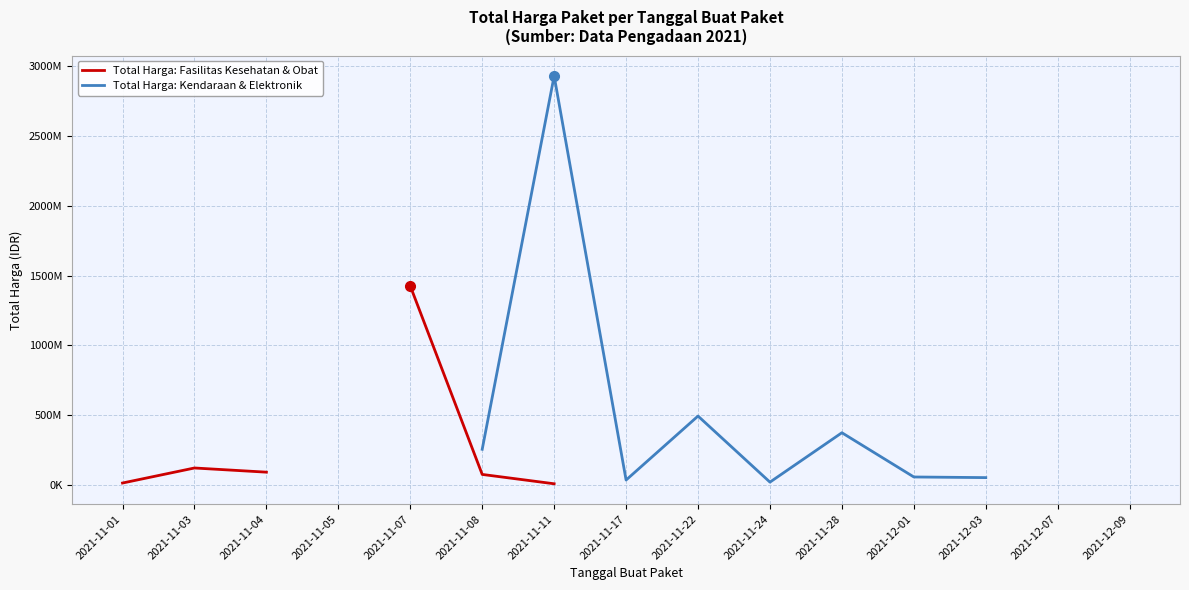

What are all the series names shown in the legend?

Total Harga: Fasilitas Kesehatan & Obat, Total Harga: Kendaraan & Elektronik